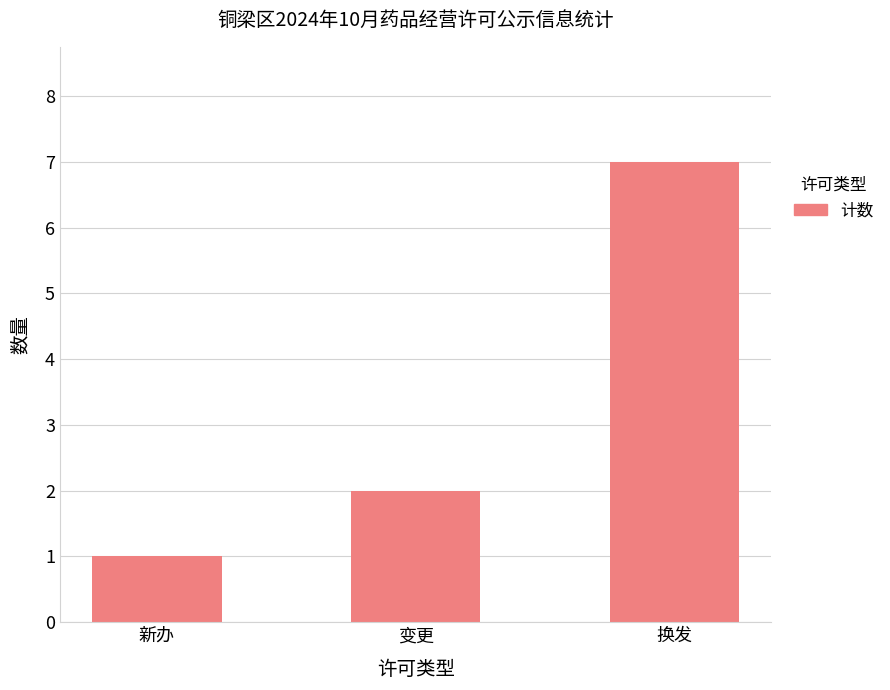

The value at 换发 is 7. True or false?

True